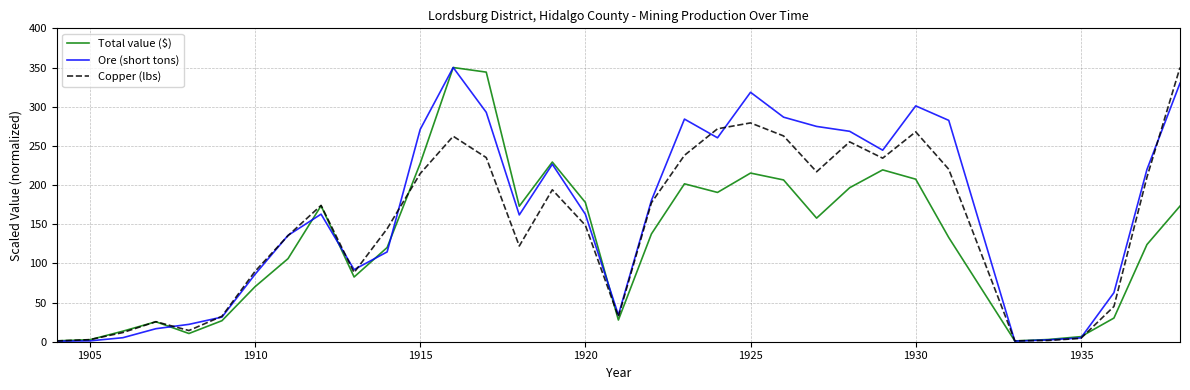

Rank the series by their average value, from lowest to highest.

Total value ($), Copper (lbs), Ore (short tons)